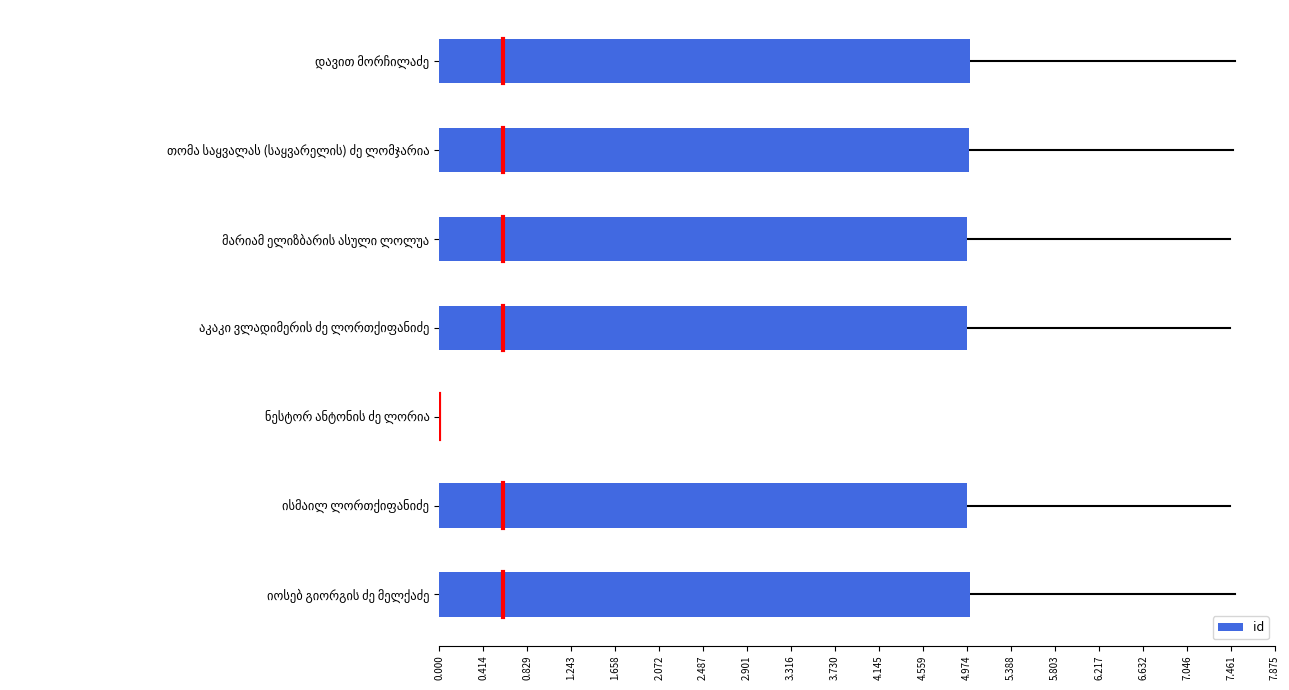

What is the sum of all values?

29.9